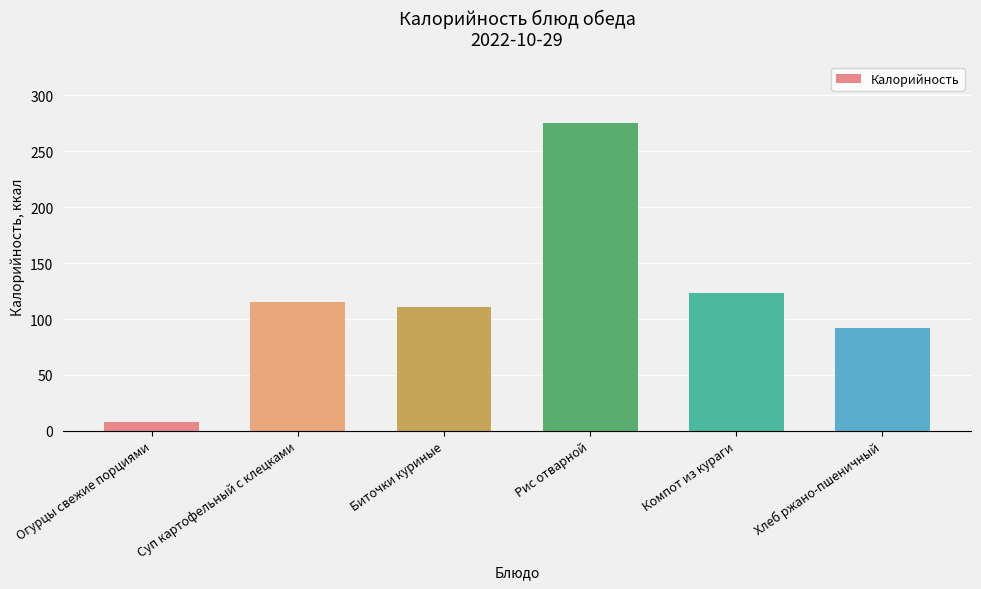

What is the average value?

120.6